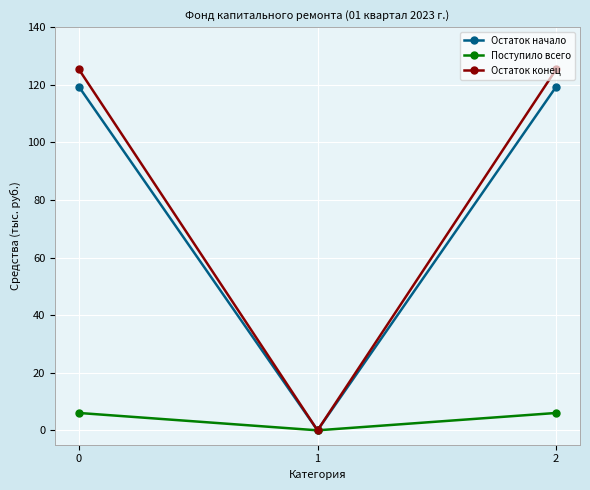

Reading right to left, extract all data points from this chart.

Остаток начало: 119.3	0.0	119.3
Поступило всего: 6.0	0.0	6.0
Остаток конец: 125.3	0.0	125.3